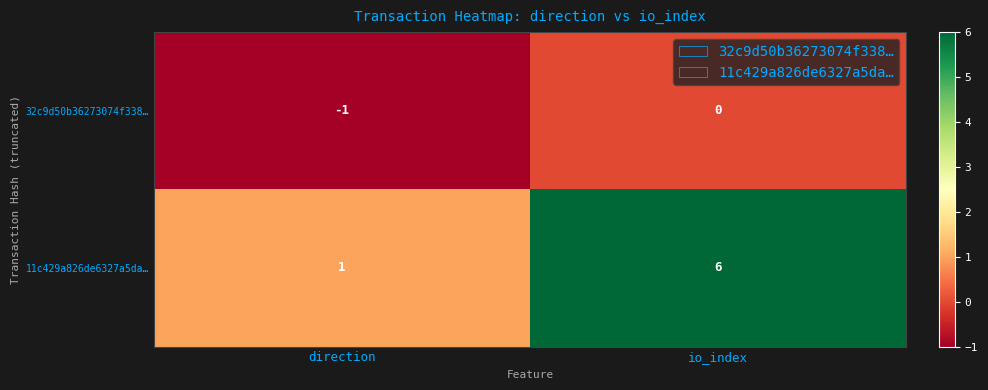

True or false: 11c429a826de6327a5da… has a value of 3 at io_index.

False